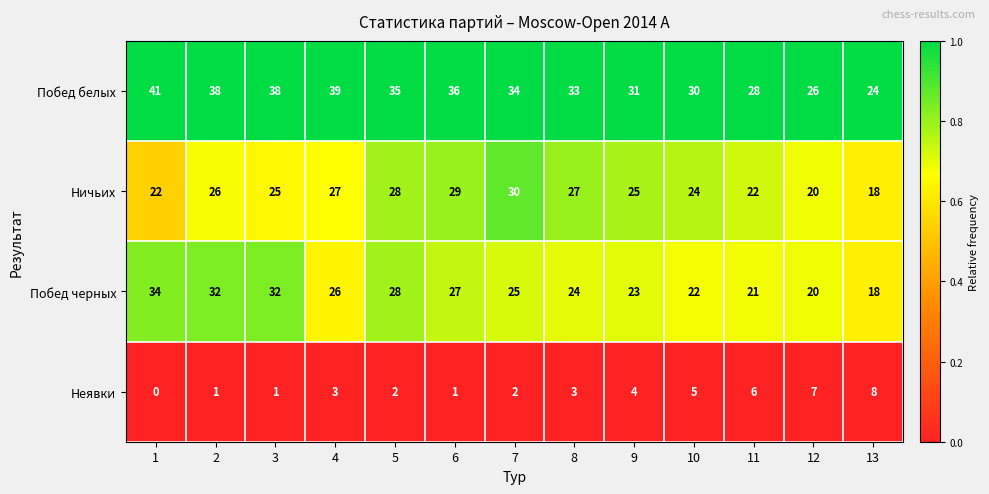

What is the spread (max minus min) of values at 3?

37